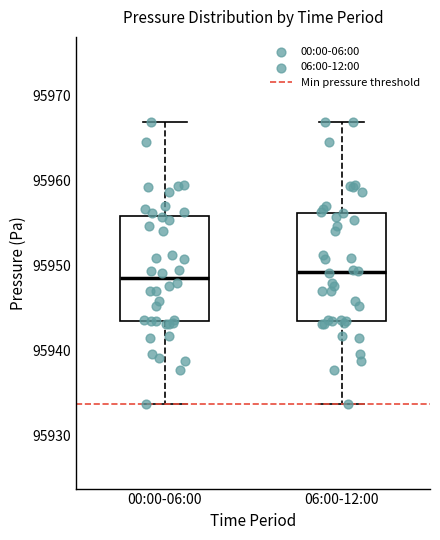

Reading left to right, read every box against the y-axis: the position of its median line, the range the box covers, and the ends of its whiskers. The values are not printed on the chart, so give them approximately, as read against the axis.

00:00-06:00: median 95949, box 95943 to 95956, whiskers 95934 to 95967
06:00-12:00: median 95949, box 95943 to 95956, whiskers 95934 to 95967